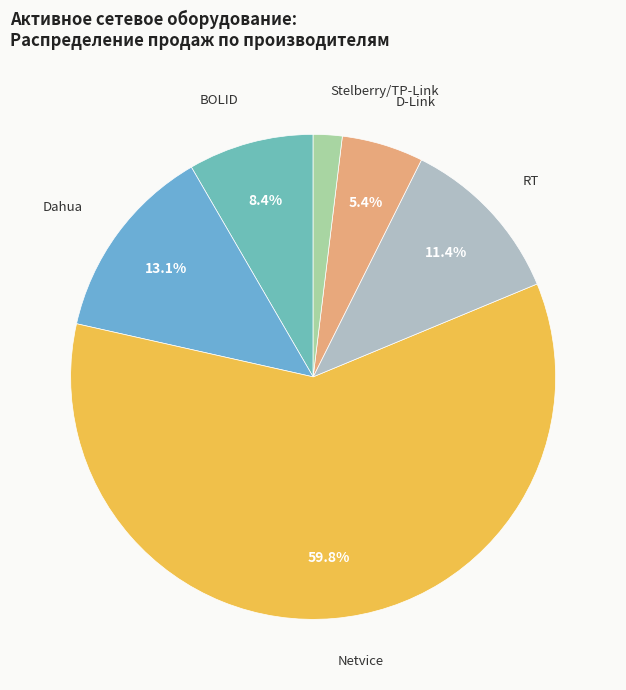

Rank the categories by value from highest to lowest.

Netvice, Dahua, RT, BOLID, D-Link, Stelberry/TP-Link